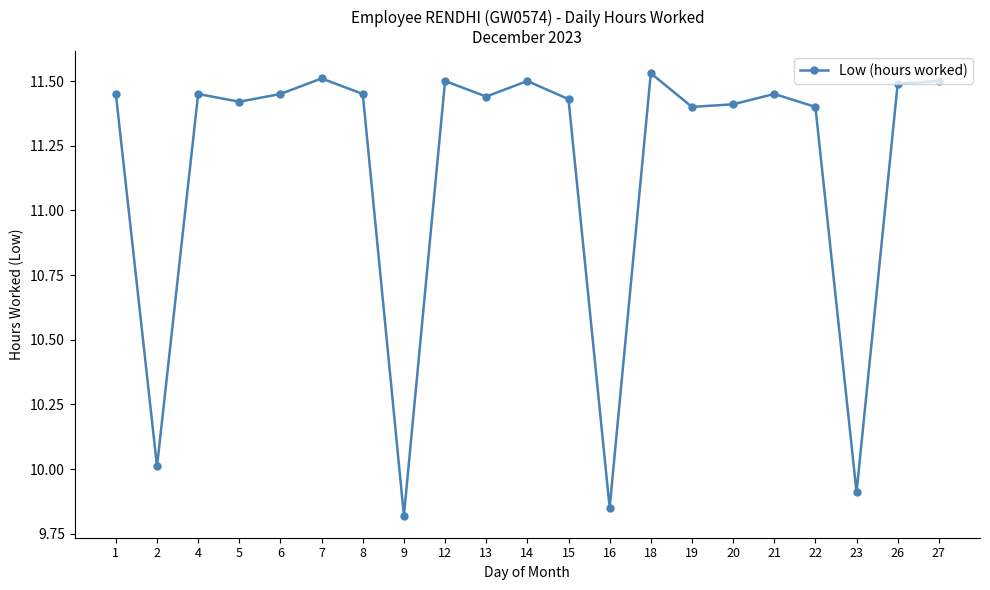

Which has a higher value, 2 or 22?

22